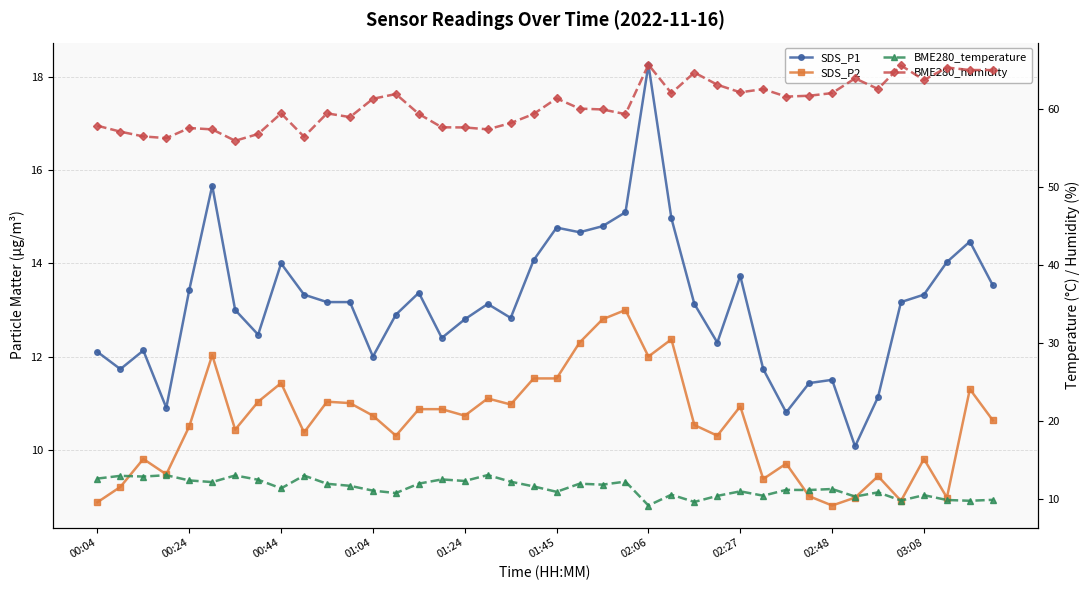

True or false: SDS_P1 and BME280_humidity cross at least once.

False